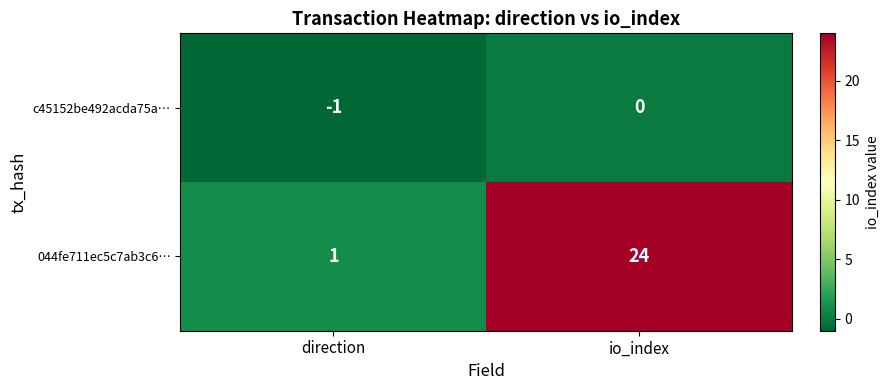

Where is c45152be492acda75a… nearest to the value 0?

io_index